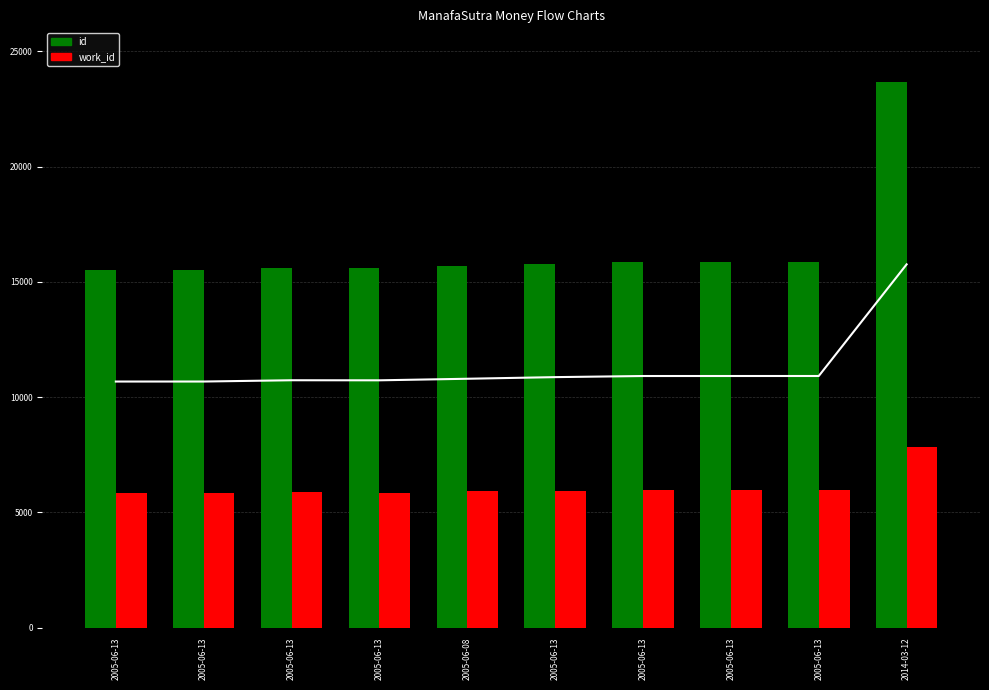

True or false: id has a value of 15535.0 at 2005-06-13.

True